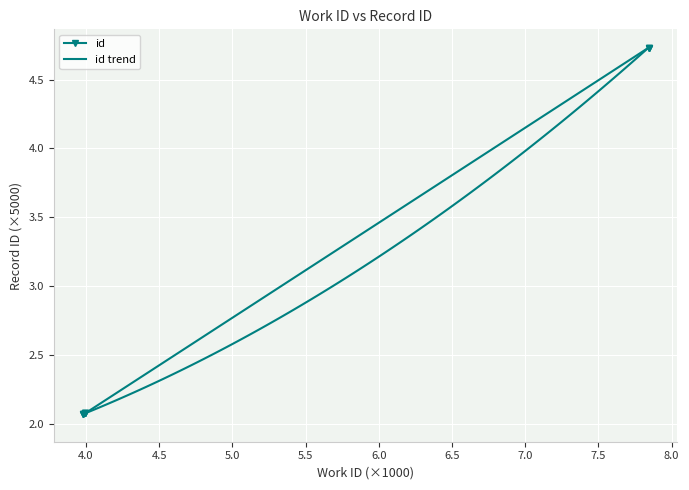

What is the minimum value shown in the chart?

2.1